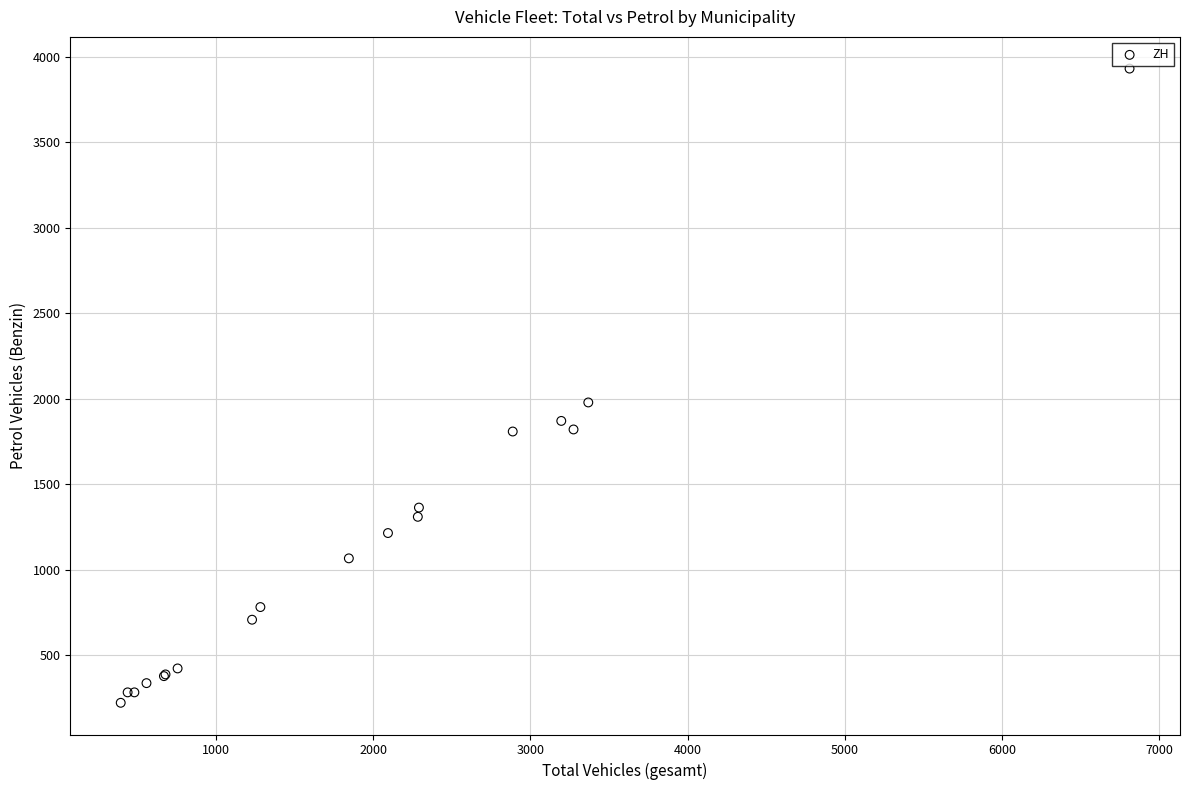

What Y value in the scatter plot is closest to 2076?

1978